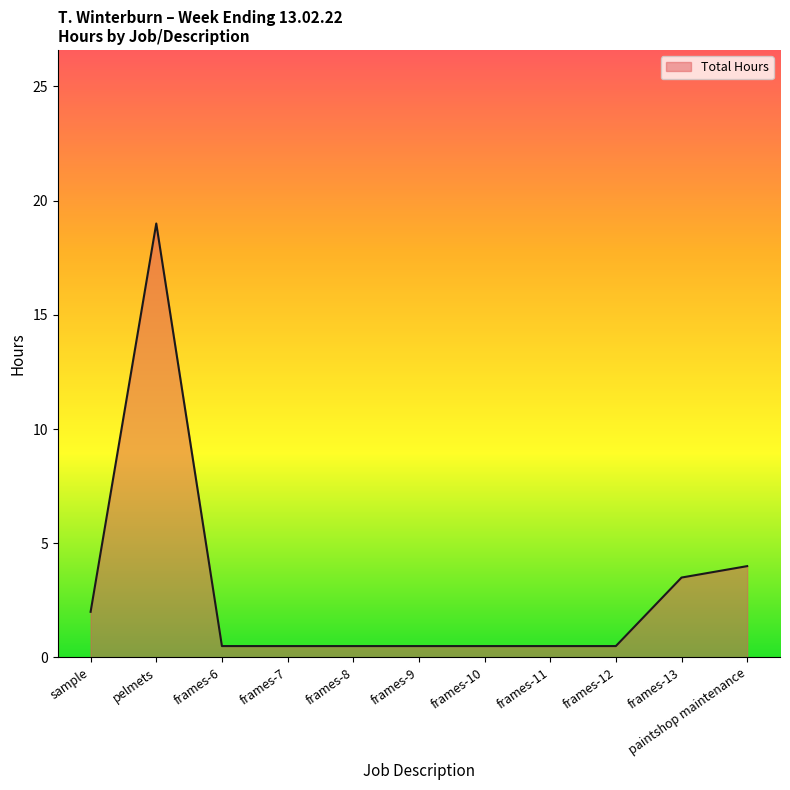

What position from the left is paintshop maintenance?

11